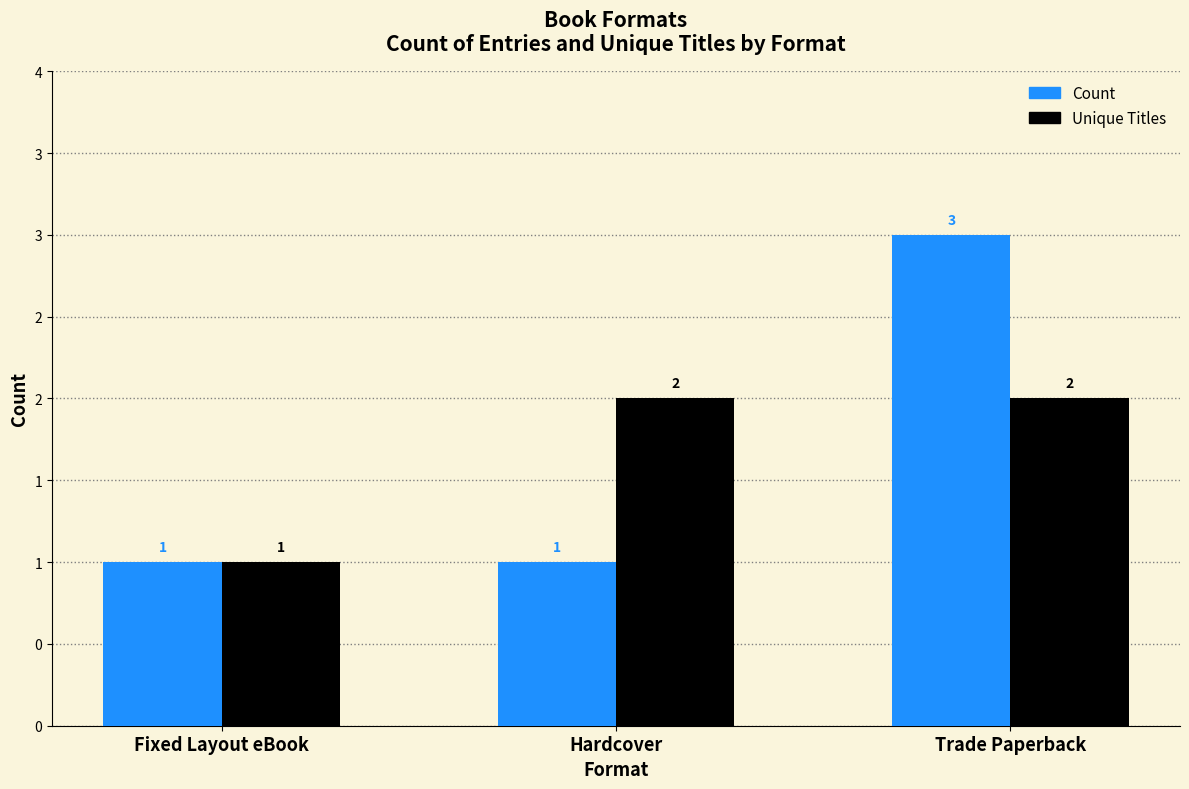

What are all the series names shown in the legend?

Count, Unique Titles